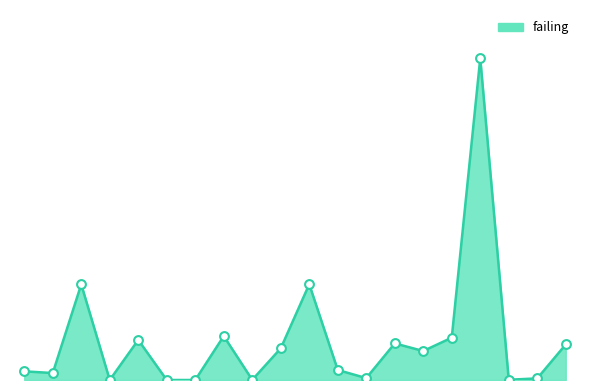

Which series contains the highest Y value?

failing_line